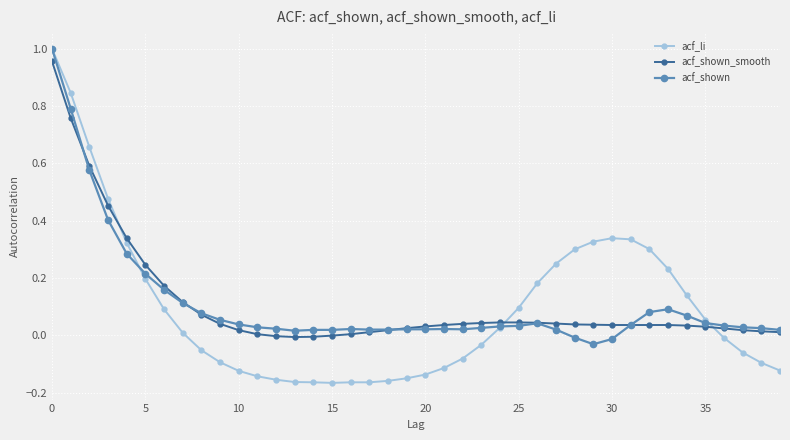

At how many categories does at least one series exceed 0?

40